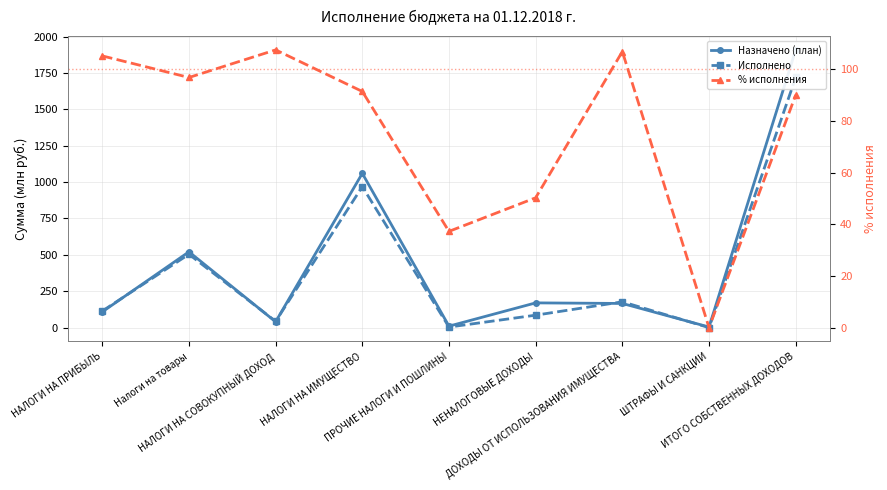

Which series has the widest spread of values?

Назначено (план)